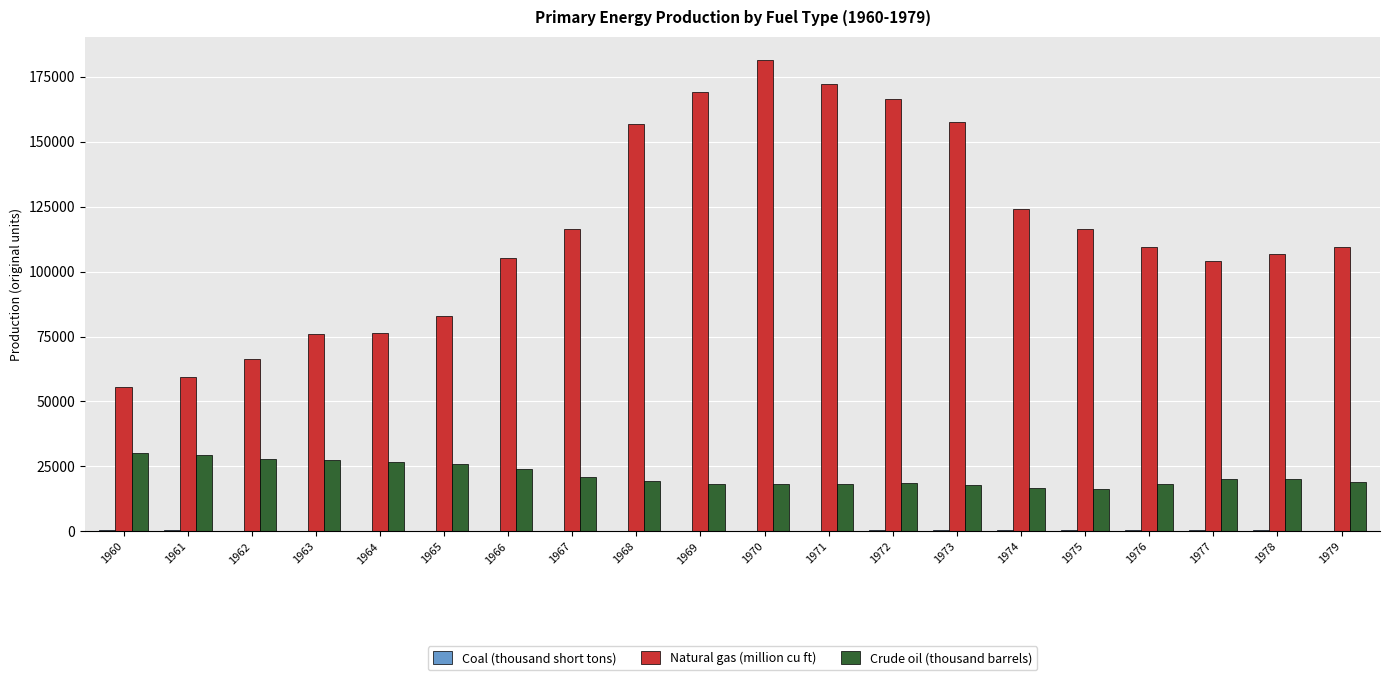

Which series changed the most between 1969 and 1974?

Natural gas (million cu ft)